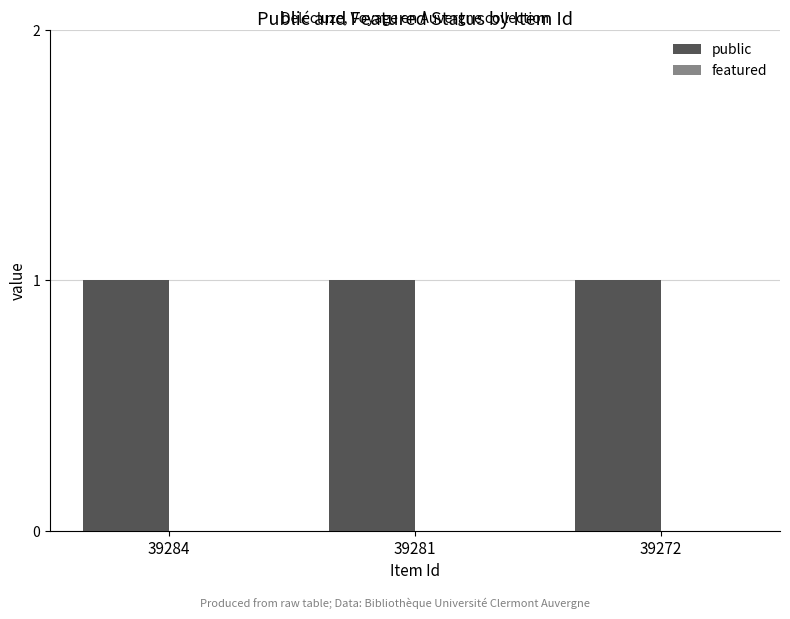

Rank the series at 39284 from lowest to highest value.

featured, public